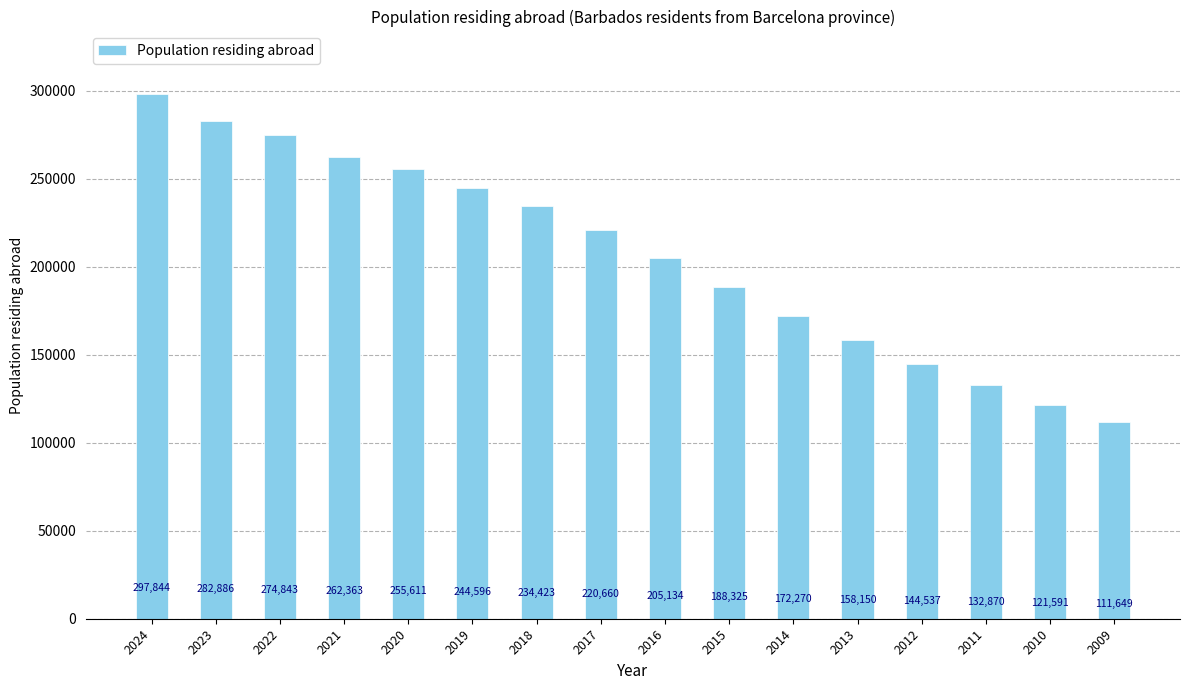

What is the ratio of the value at 2014 to the value at 2017?

0.8